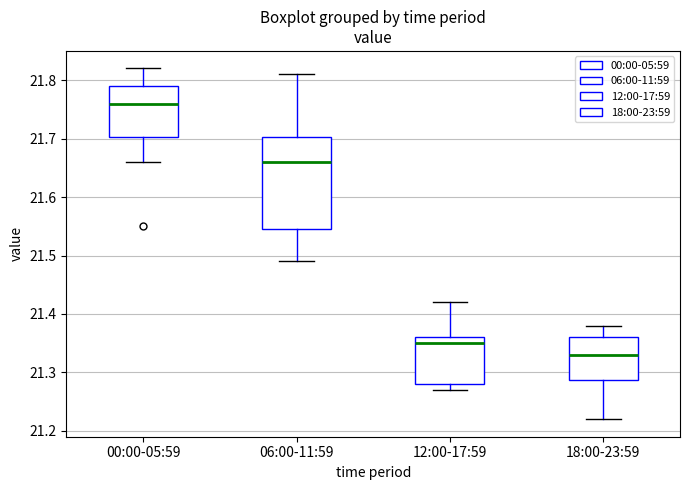

Which box is the tallest, from its lower edge to its upper edge?

06:00-11:59